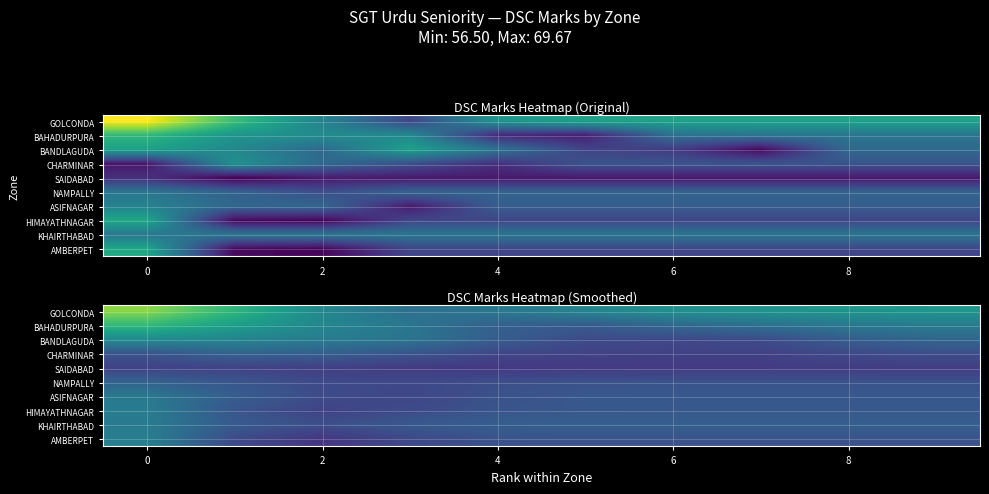

What is the average value of the SAIDABAD series?

58.9